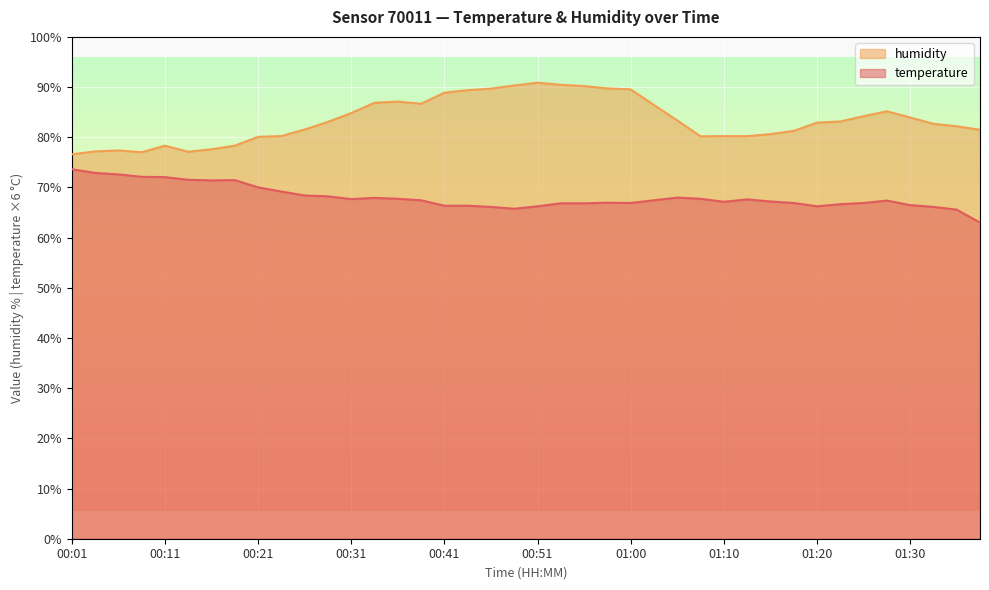

At which label is temperature closest to 68?

01:05